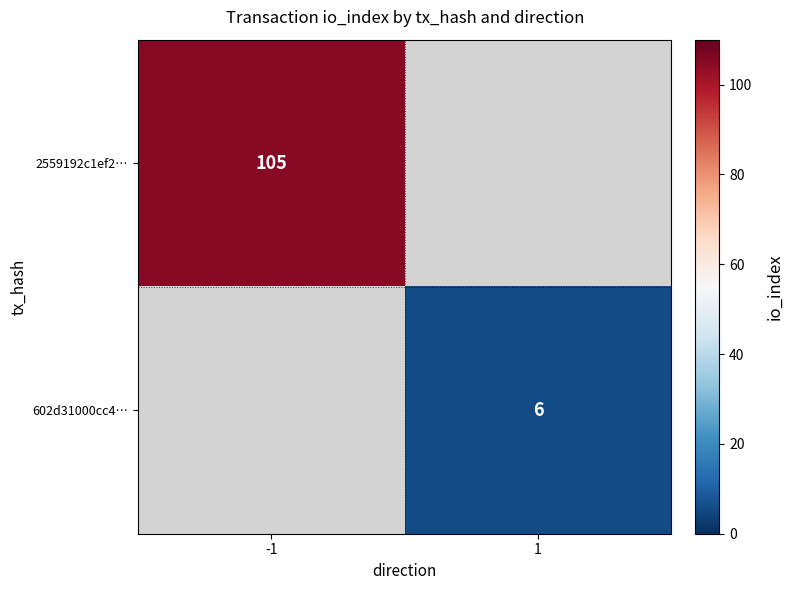

The value of 2559192c1ef2… at -1 is 40. True or false?

False